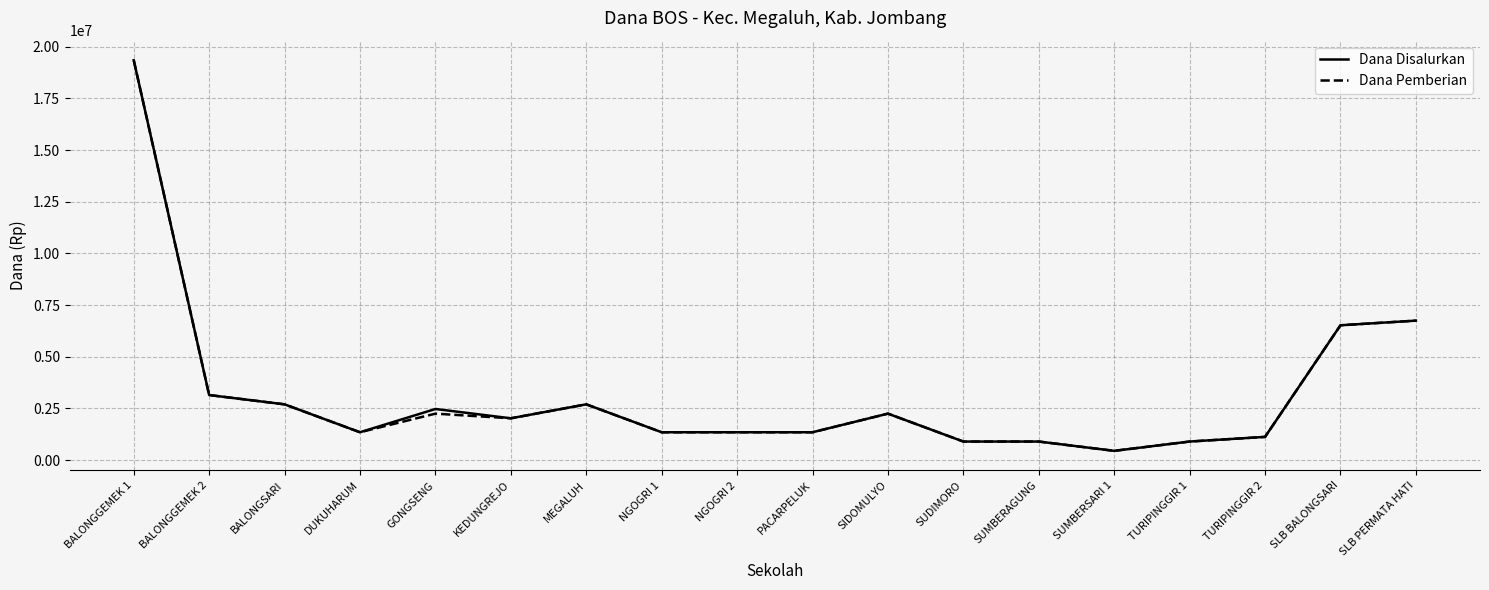

What is the greatest value displayed?

19350000